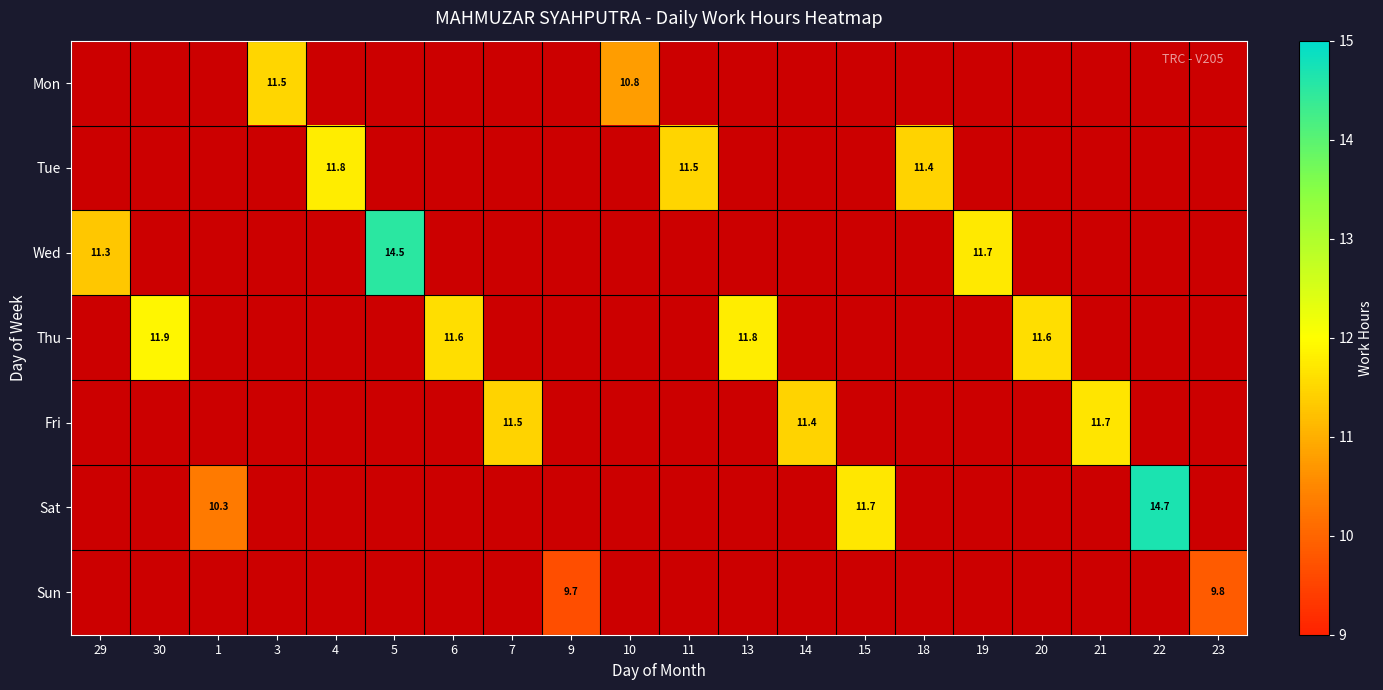

True or false: Sun has a value of -3.5 at 21.

False